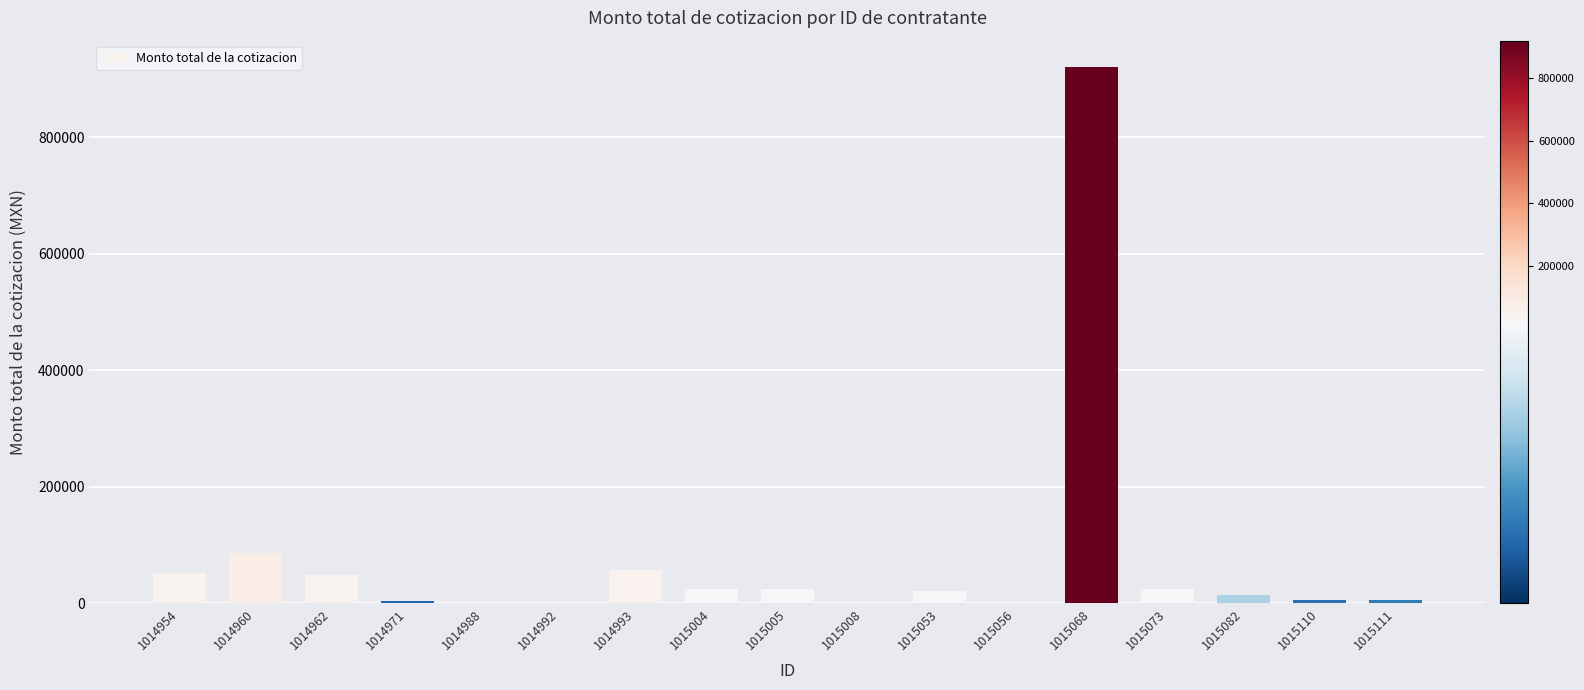

Which label corresponds to the largest value in the chart?

1015068